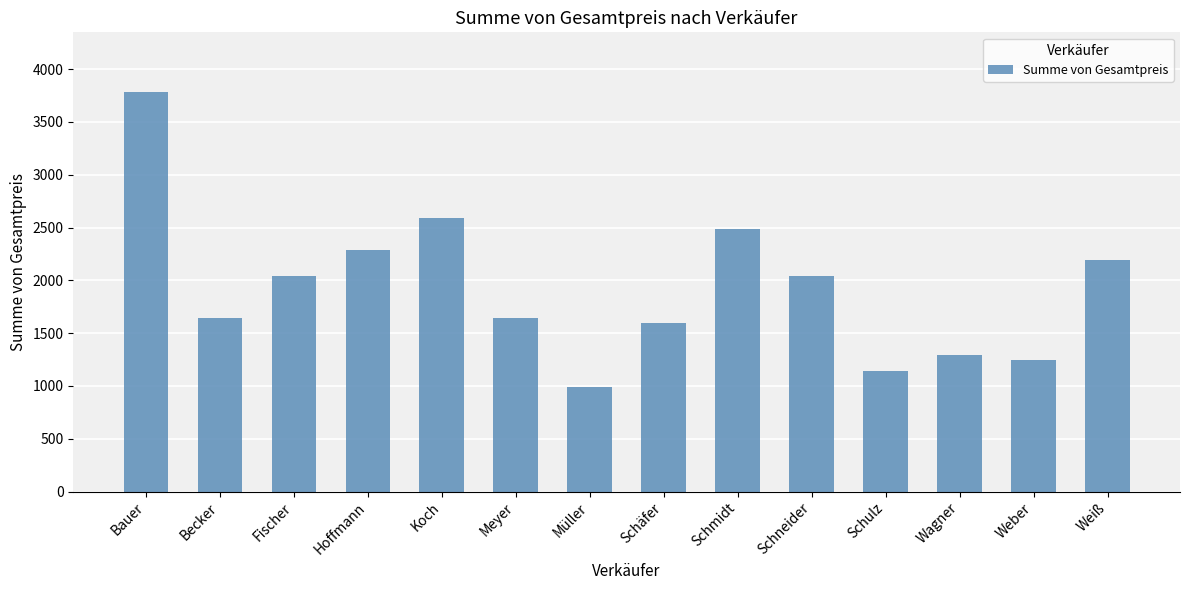

Which category has the highest value across all series?

Bauer